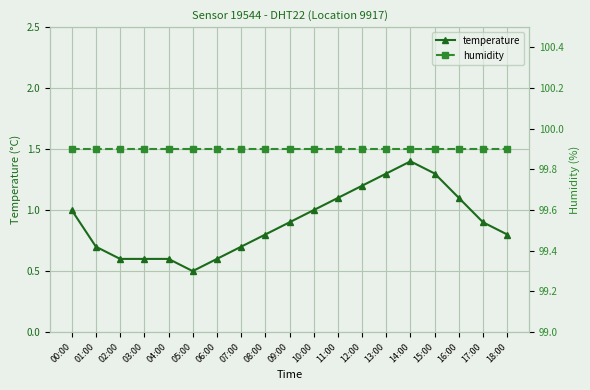

Which has a higher value, 02:00 or 14:00?

14:00